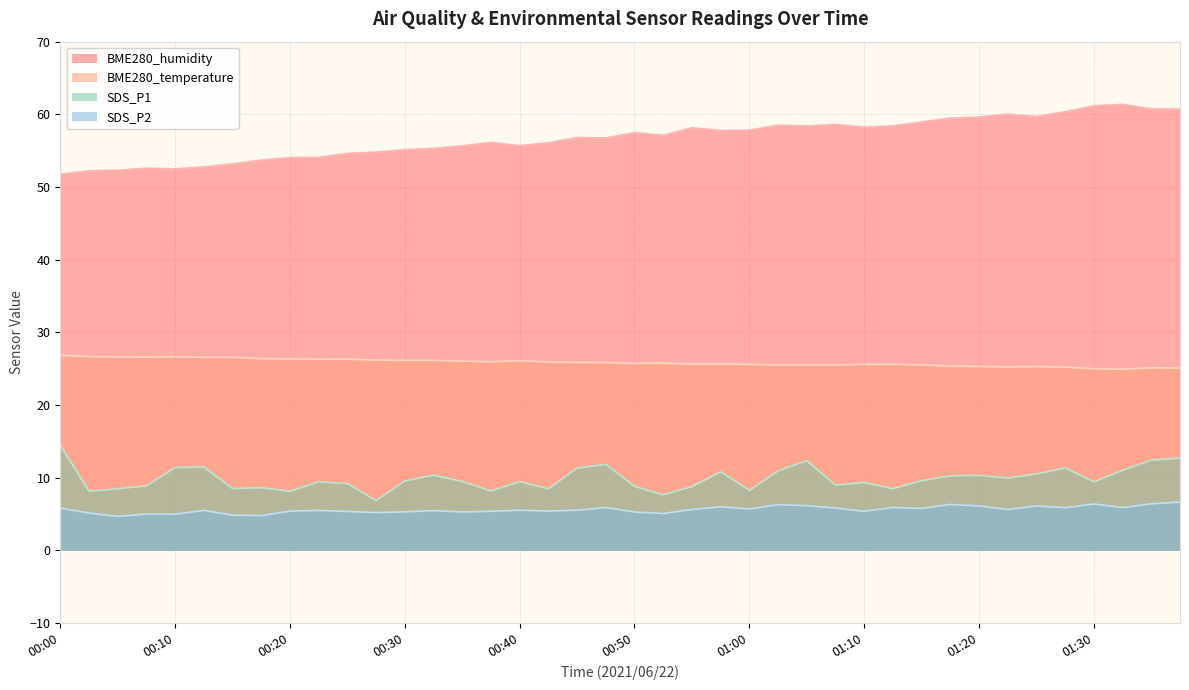

How many lines are shown in the chart?

4